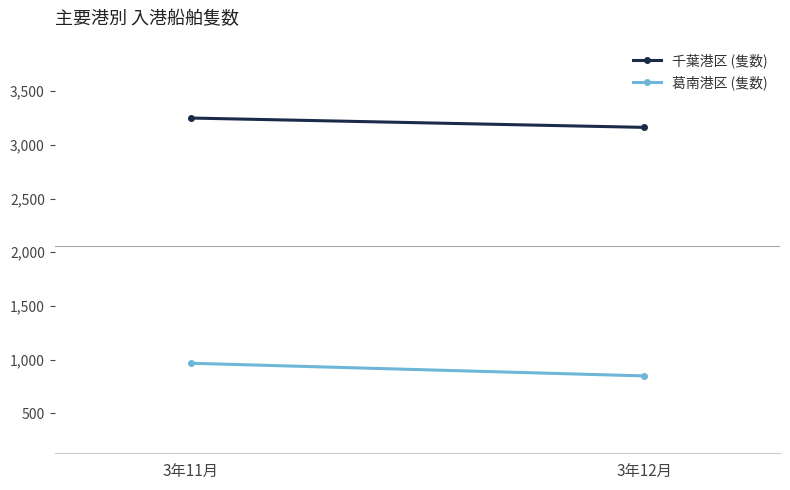

How many data points does each series have?

2